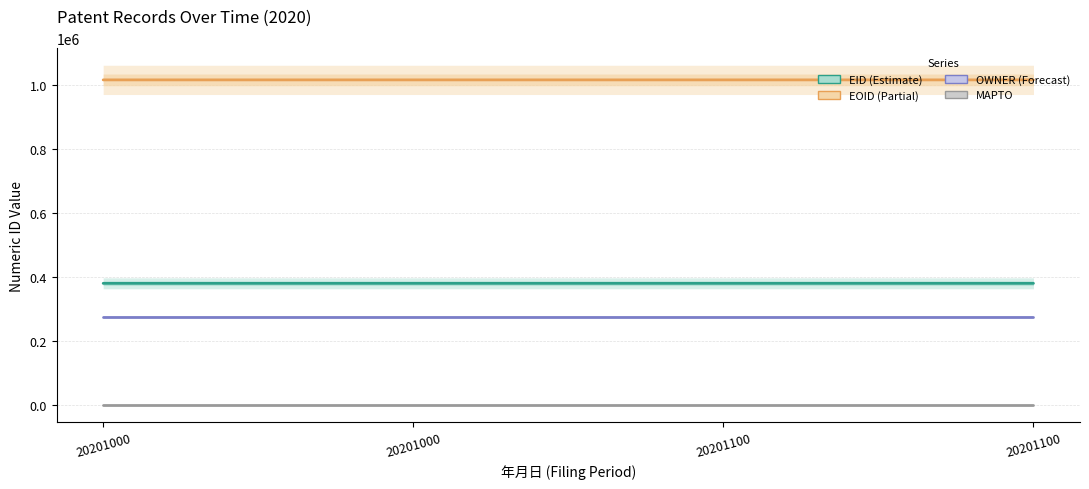

What is the sum of all EID values?

1518764